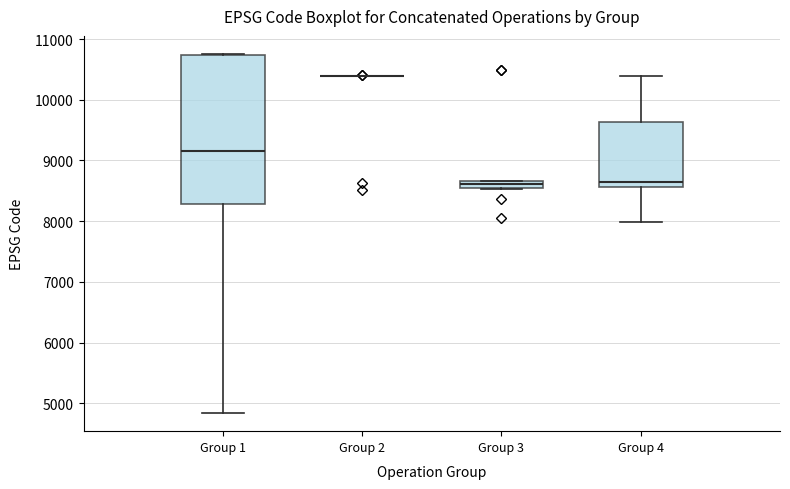

Which box is the tallest, from its lower edge to its upper edge?

Group 1